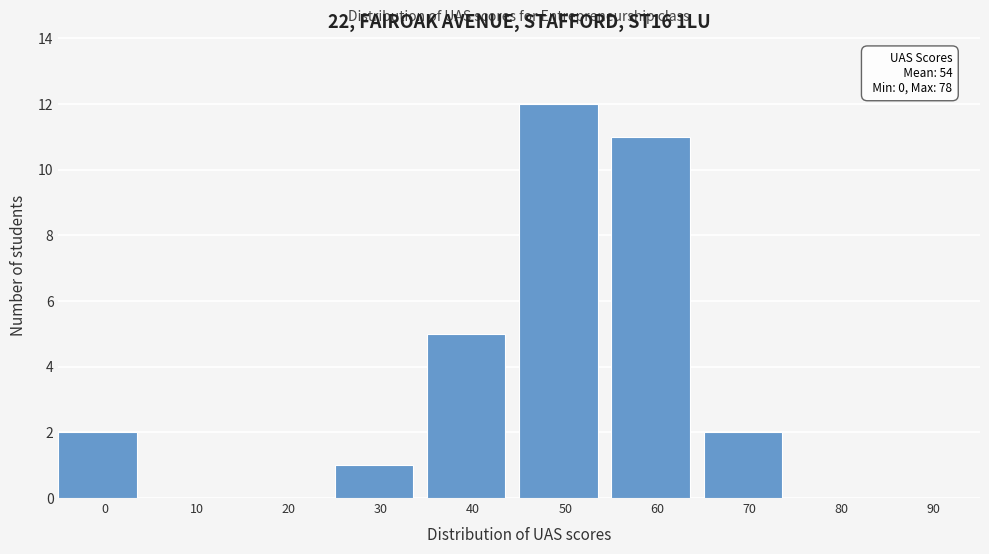

Reading left to right, what are all the values shown in this chart?

0=2	10=0	20=0	30=1	40=5	50=12	60=11	70=2	80=0	90=0